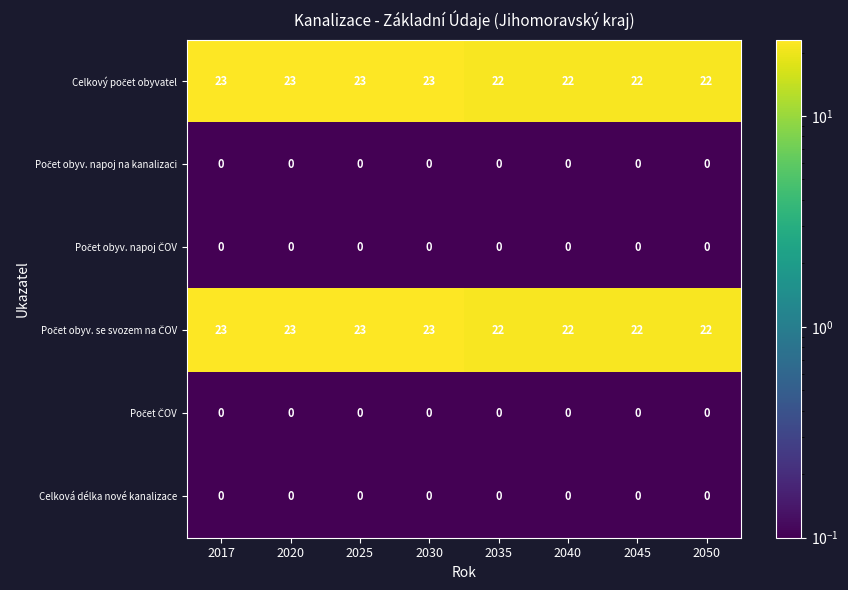

At how many categories does at least one series exceed 5?

8